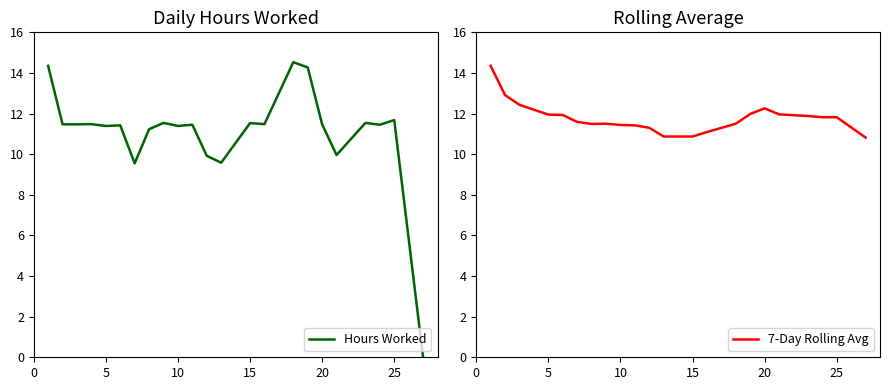

True or false: 7-Day Rolling Avg has a value of 20.6 at 10.

False